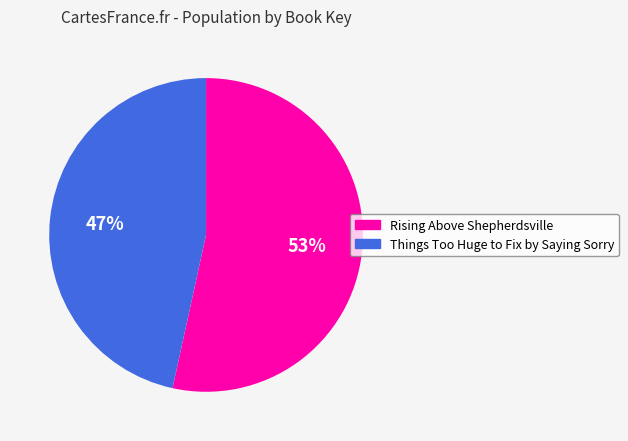

True or false: Things Too Huge to Fix by Saying Sorry accounts for 47% of the total.

True